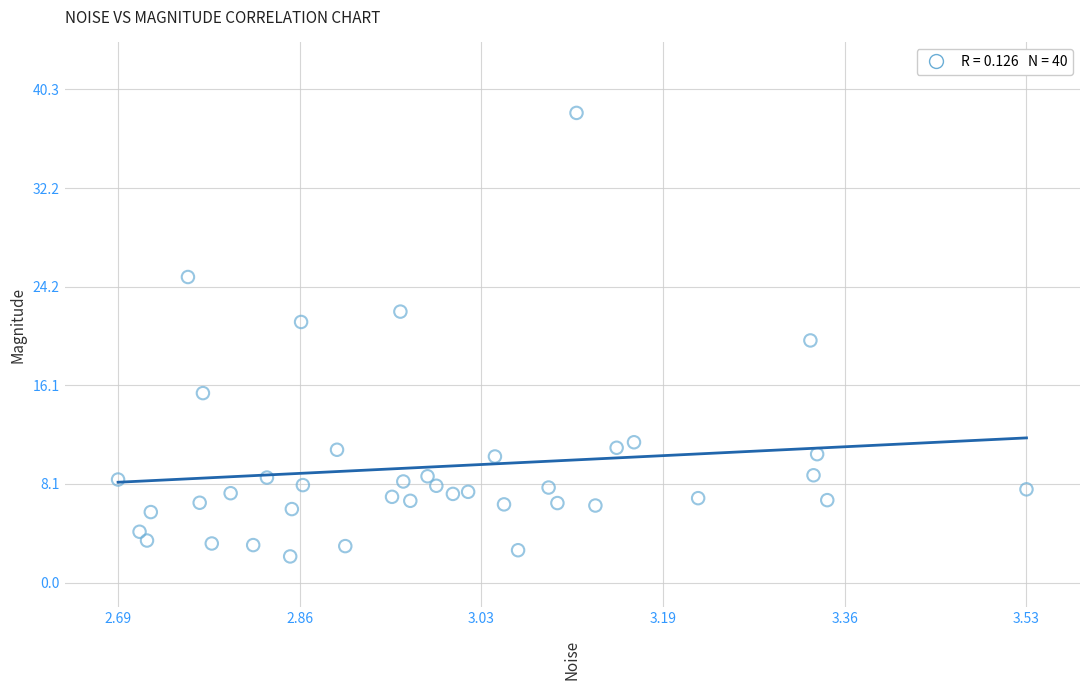

What is the range of X values (max minus min)?

0.8